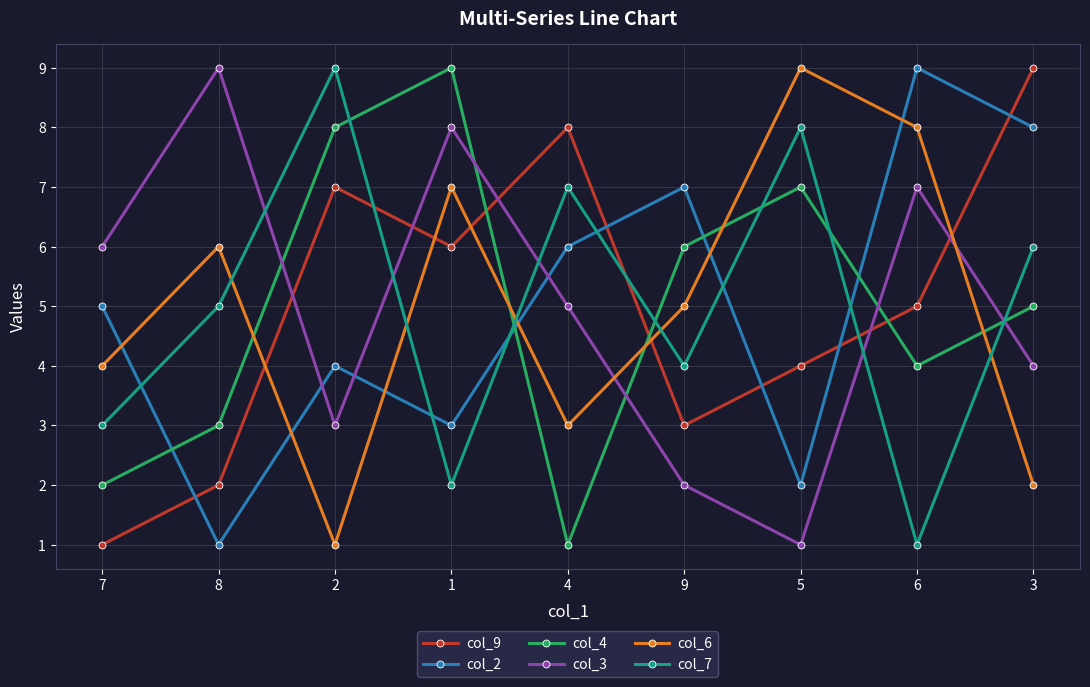

What is the difference between the col_4 values at 9 and 6?

2